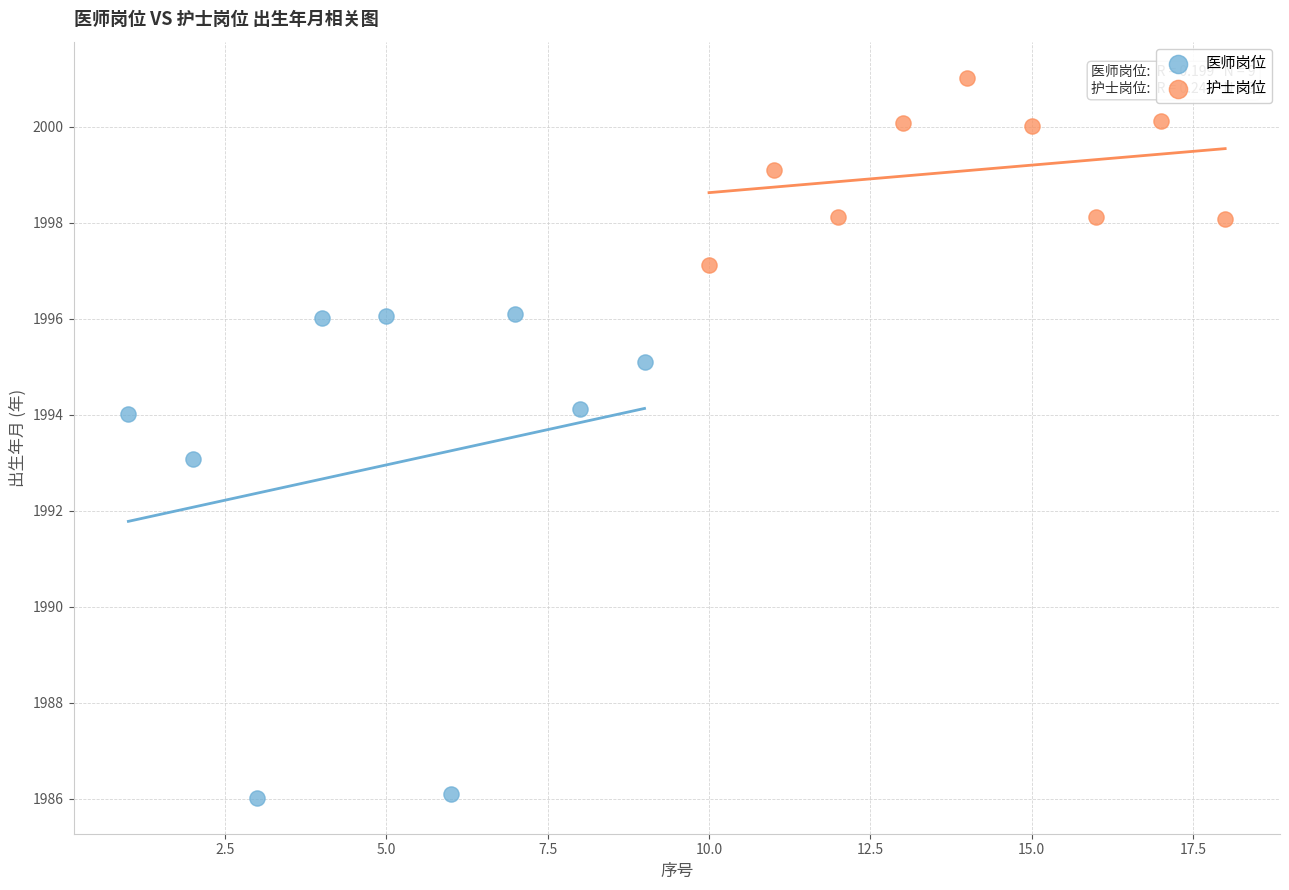

Which series contains the lowest Y value?

医师岗位